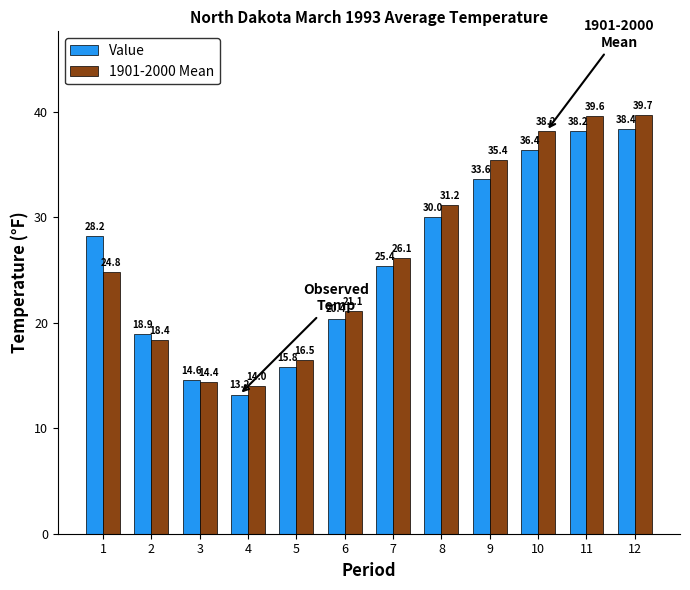

Is the value of Value at 9 greater than the value of 1901-2000 Mean at 5?

Yes